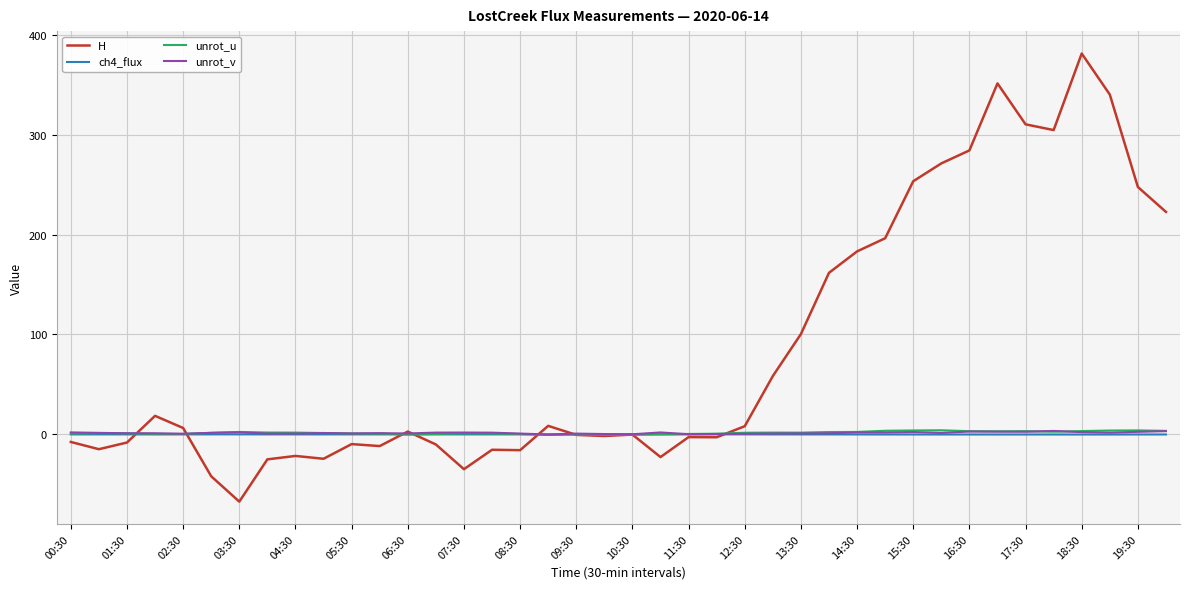

Count the number of data series in this chart.

4